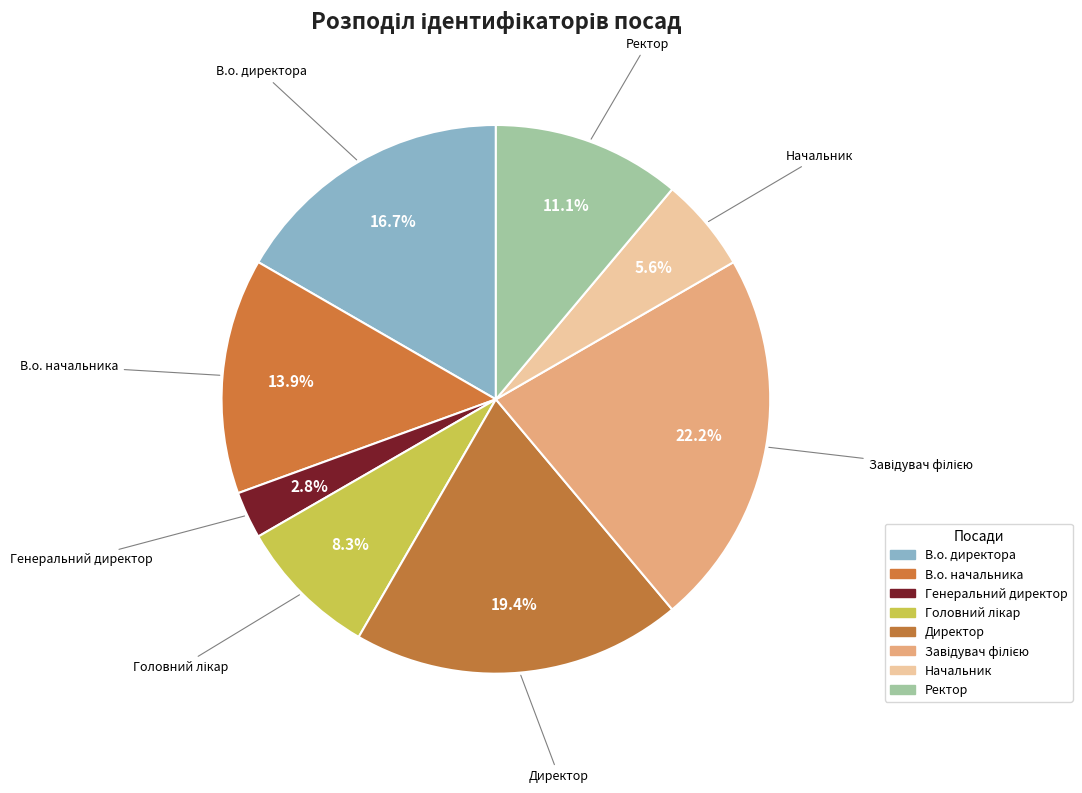

Which slice is the smallest?

Генеральний директор